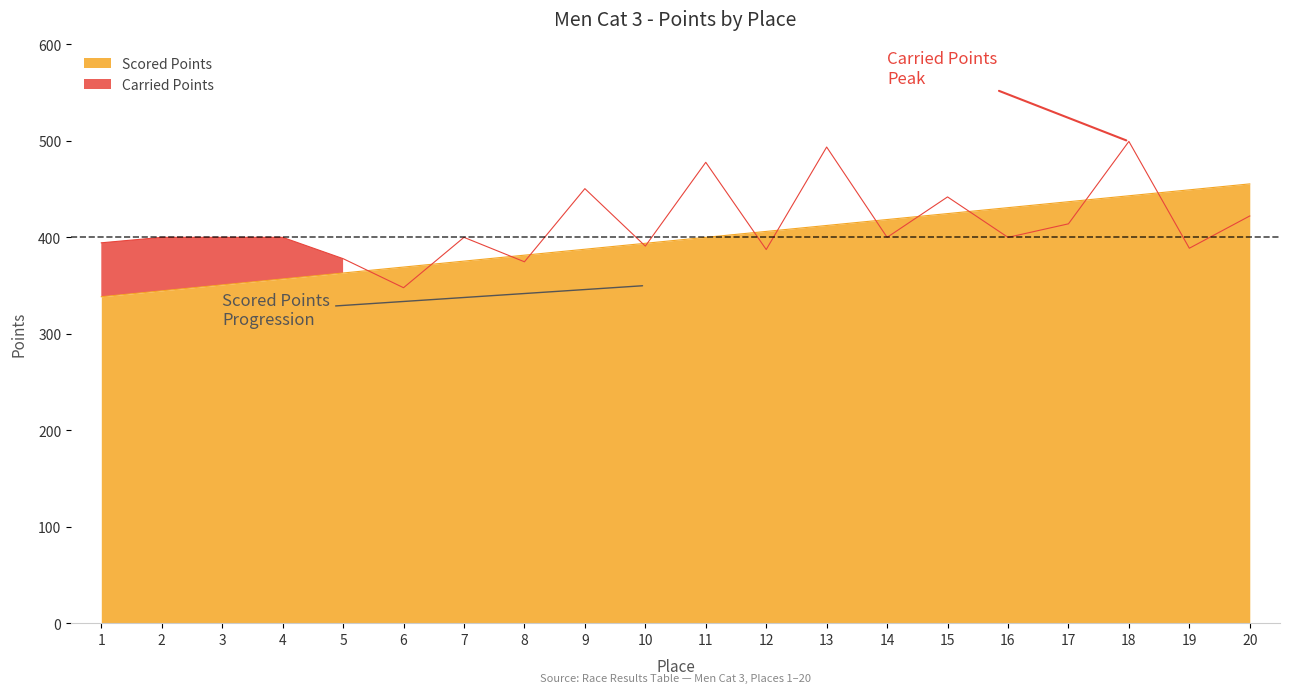

Which has a higher value, 9 or 4?

9